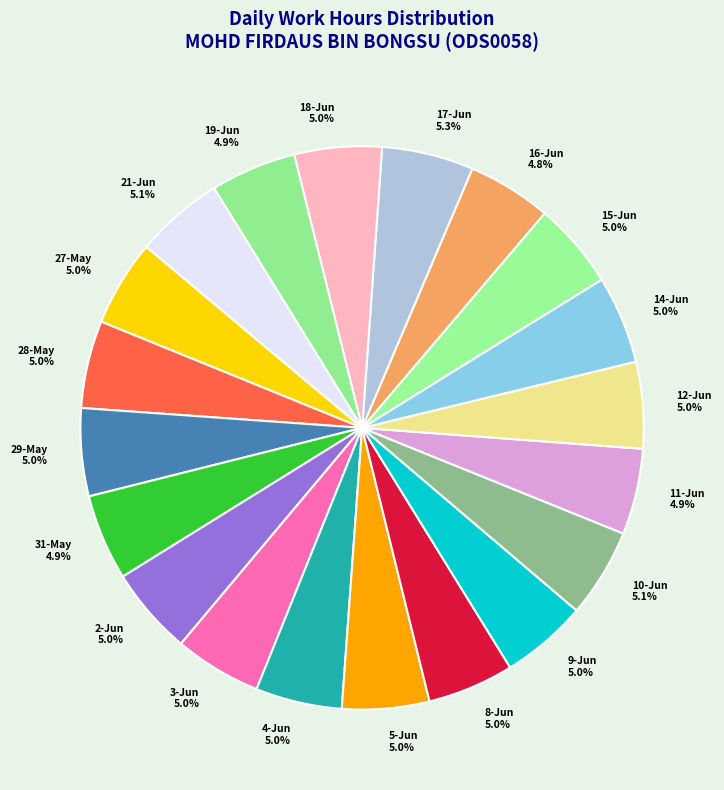

Is the sum of 9-Jun 5.0% and 29-May 5.0% greater than half?

No